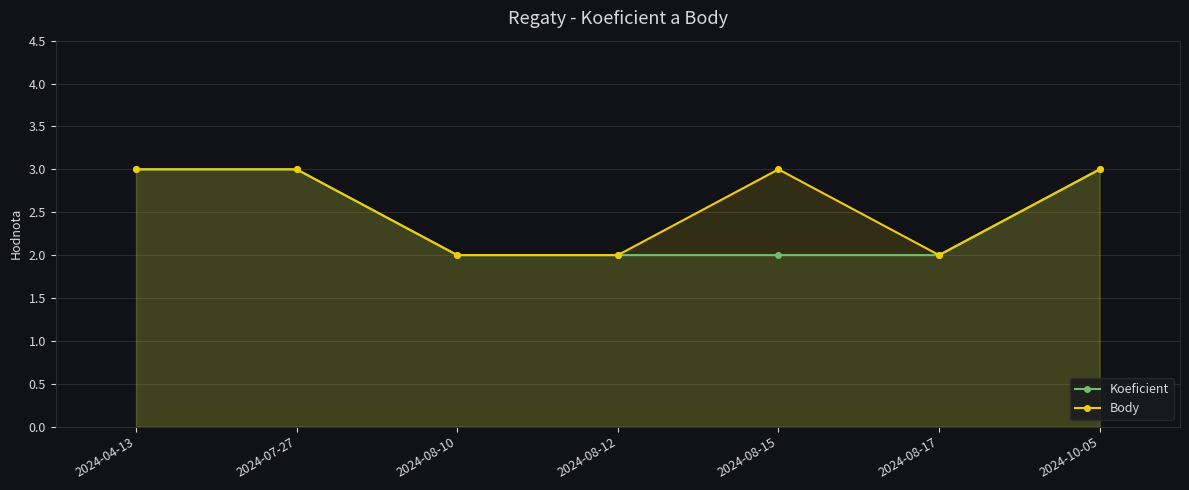

What is the minimum value for Koeficient?

2